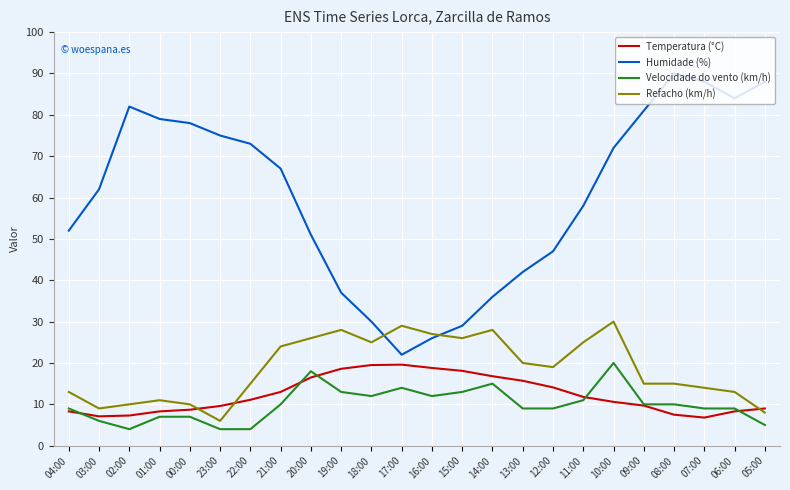

The Velocidade do vento (km/h) series shows 9.0 at 13:00. True or false?

True